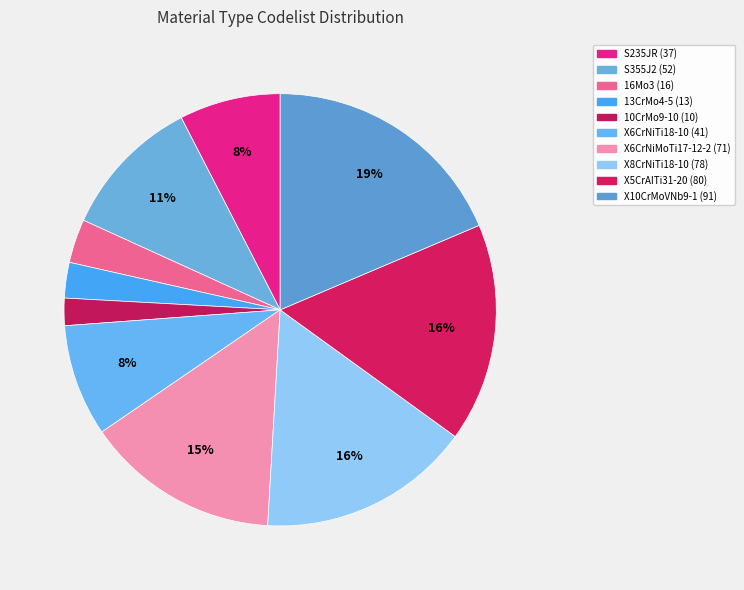

How many slices are in this pie chart?

10